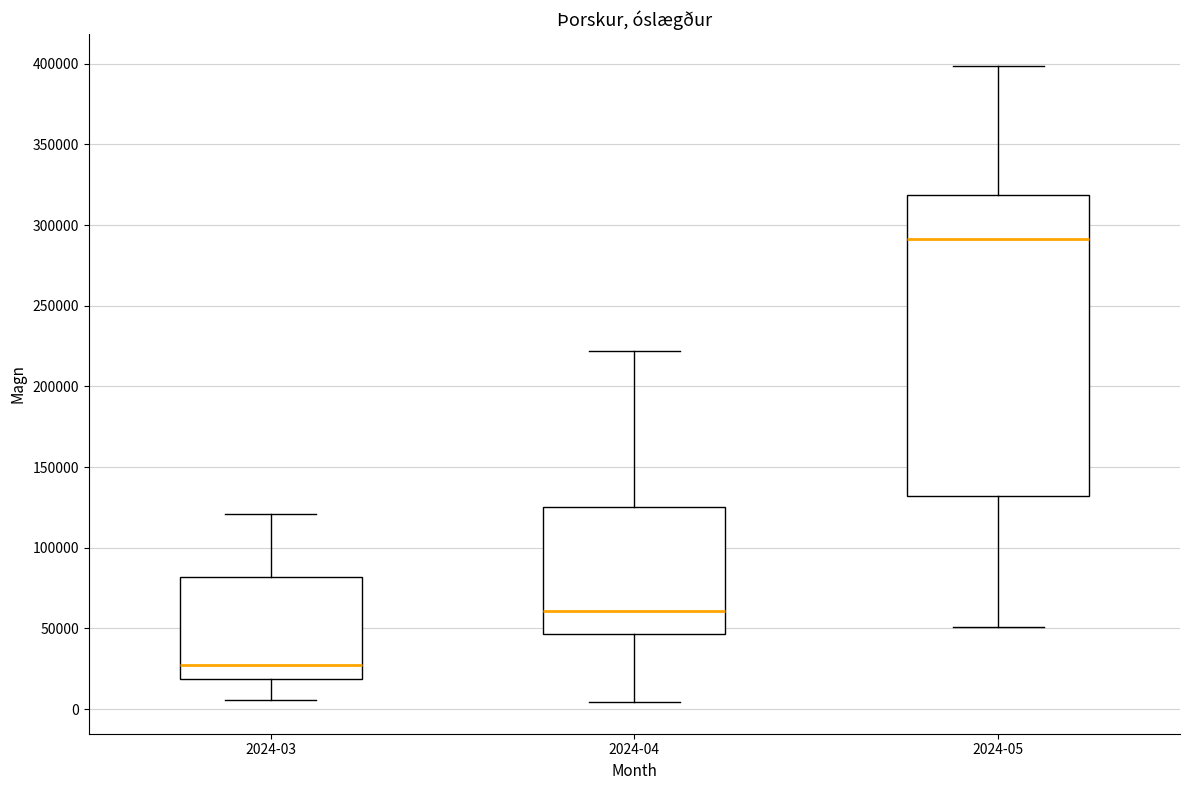

Reading left to right, transcribe this box plot: for each box, give where its median line is, the range the box spans, and where its two whiskers end, as read against the y-axis. The values are not printed on the chart, so give them approximately, as read against the axis.

2024-03: median 25000, box 20000 to 80000, whiskers 5000 to 120000
2024-04: median 60000, box 45000 to 125000, whiskers 5000 to 220000
2024-05: median 290000, box 130000 to 320000, whiskers 50000 to 400000